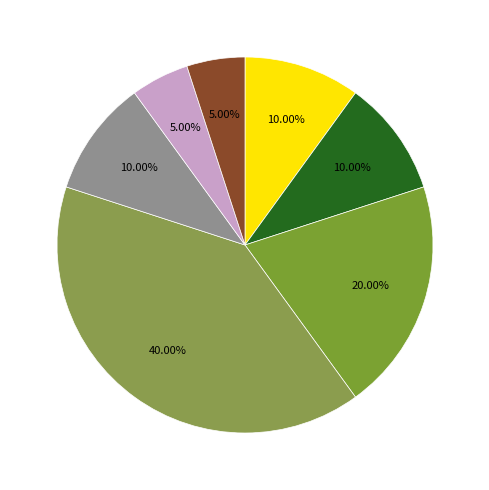

How many slices are in this pie chart?

7